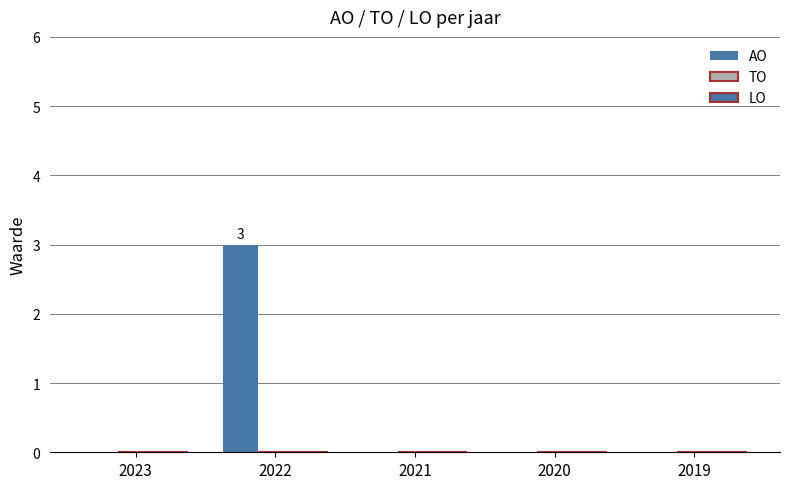

Are the bars horizontal?

No